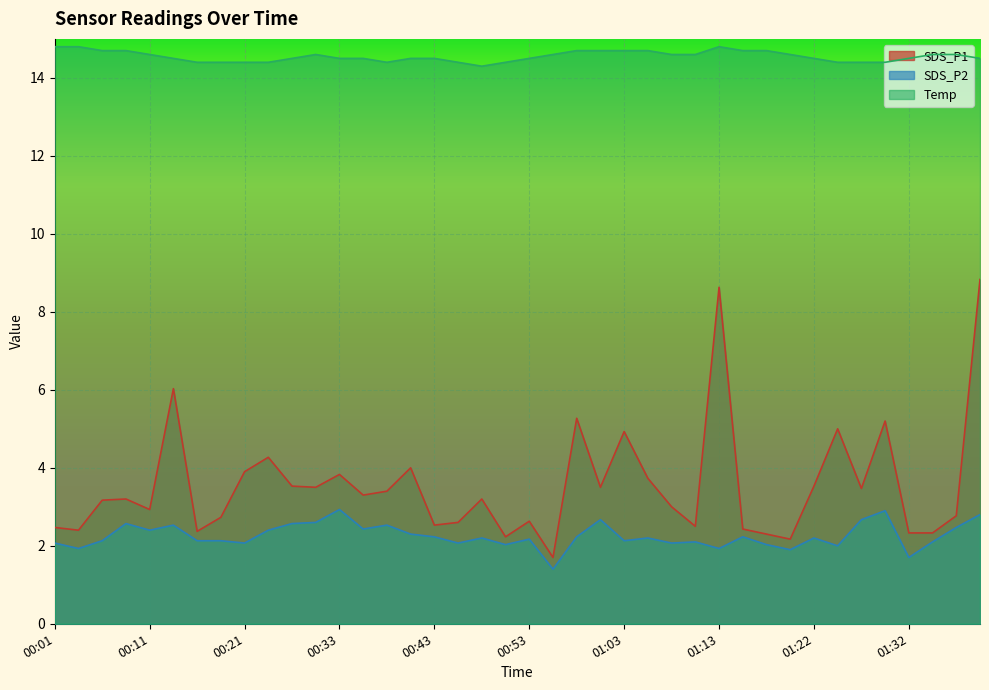

What position from the right is 00:09?

37